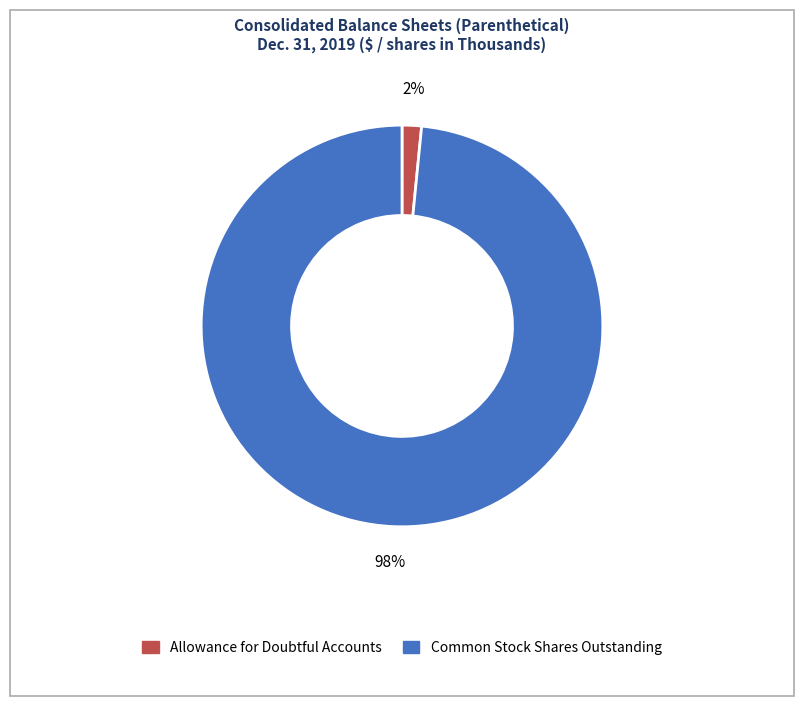

How many segments does this pie chart have?

2